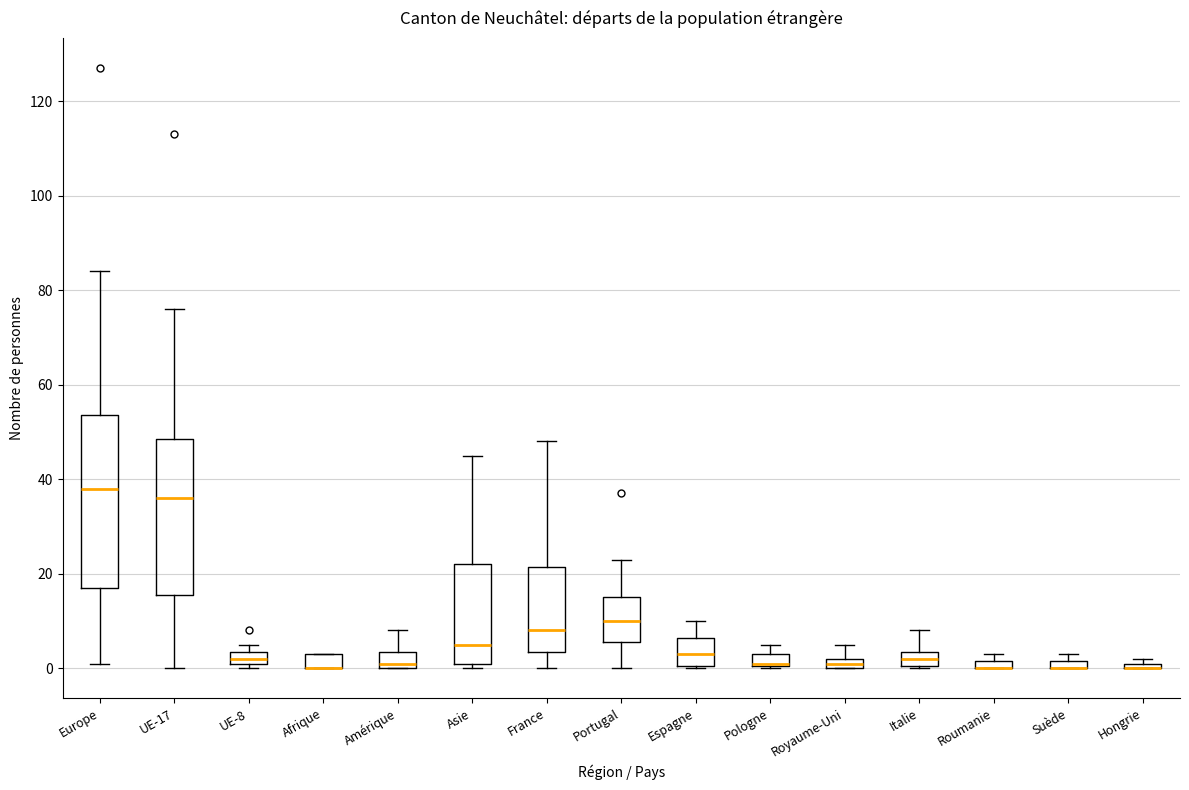

Which box is the tallest, from its lower edge to its upper edge?

Europe